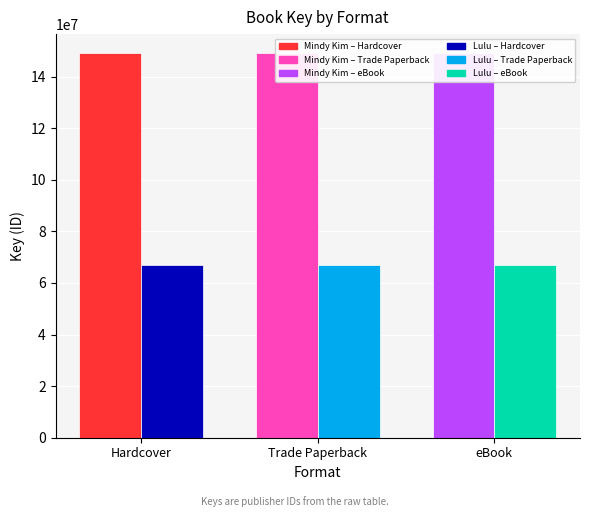

What is the approximate value of Lulu and the Brontosaurus (67097693) at Trade Paperback?

67097693